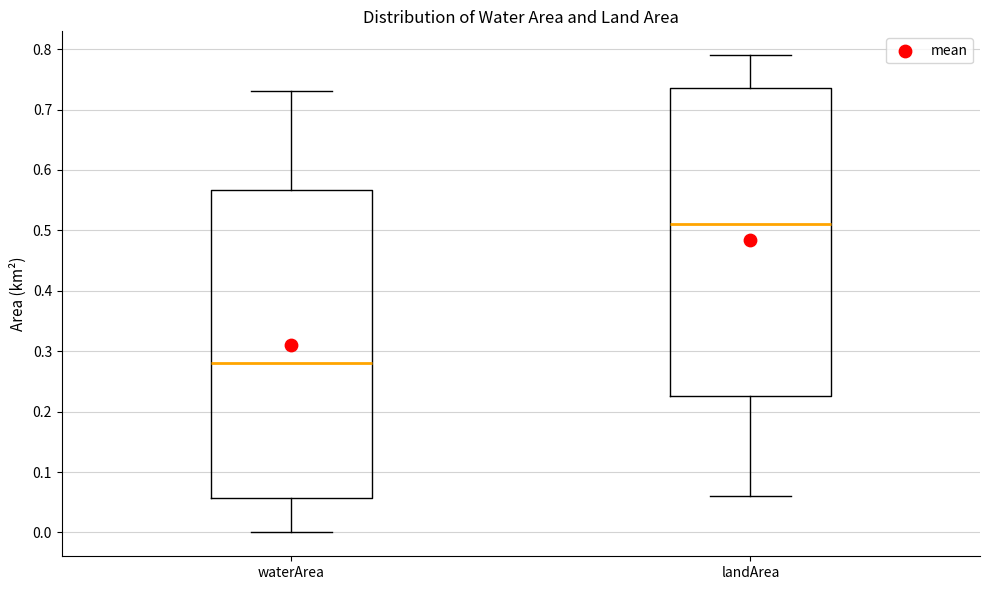

Which box's median line is the highest?

landArea